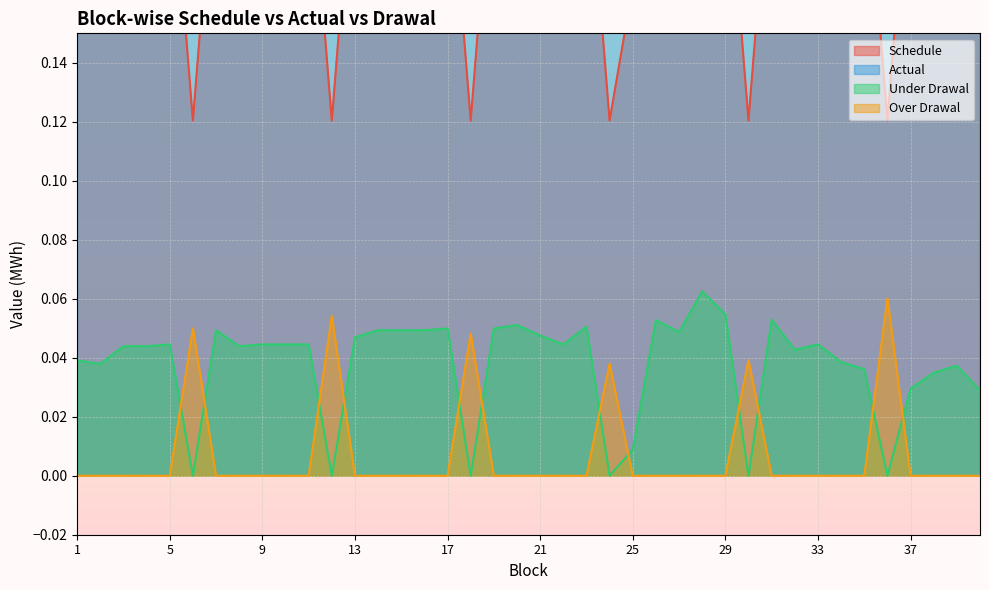

How many intersections are there between Actual and Schedule?

12